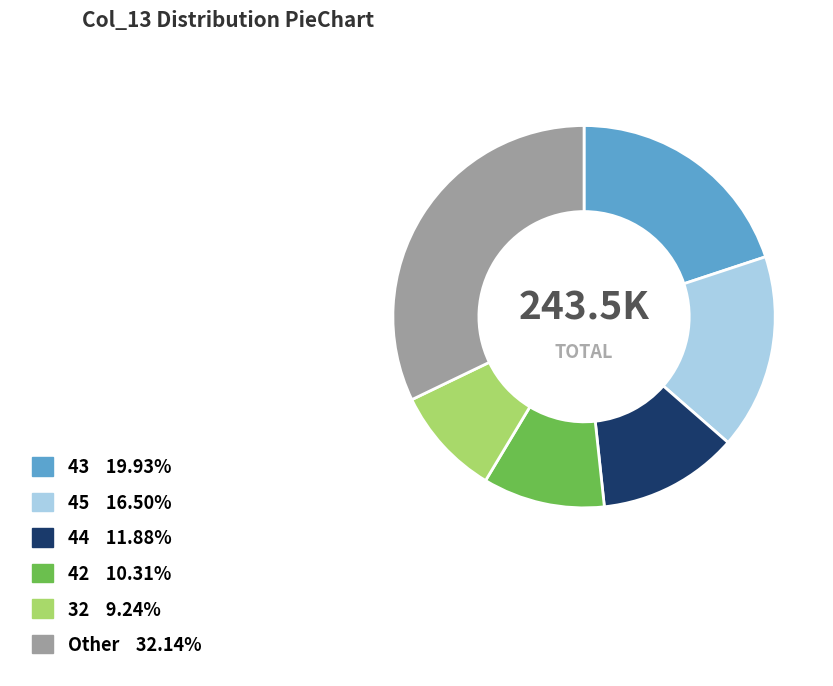

Is there any slice that represents more than half of the pie?

No